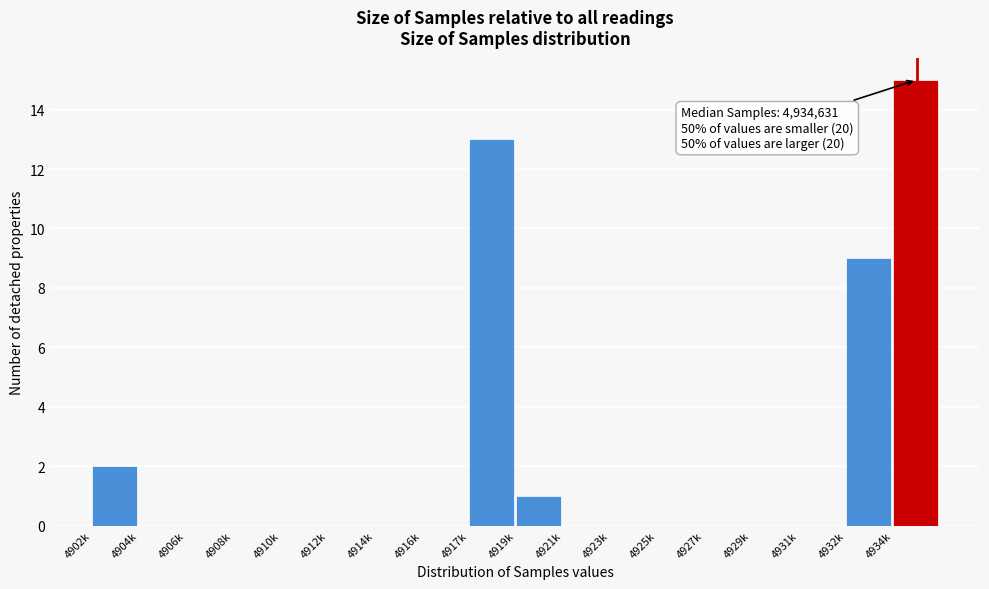

Reading left to right, list all the values displayed in this chart.

4902k=2	4904k=0	4906k=0	4908k=0	4910k=0	4912k=0	4914k=0	4916k=0	4917k=13	4919k=1	4921k=0	4923k=0	4925k=0	4927k=0	4929k=0	4931k=0	4932k=9	4934k=15